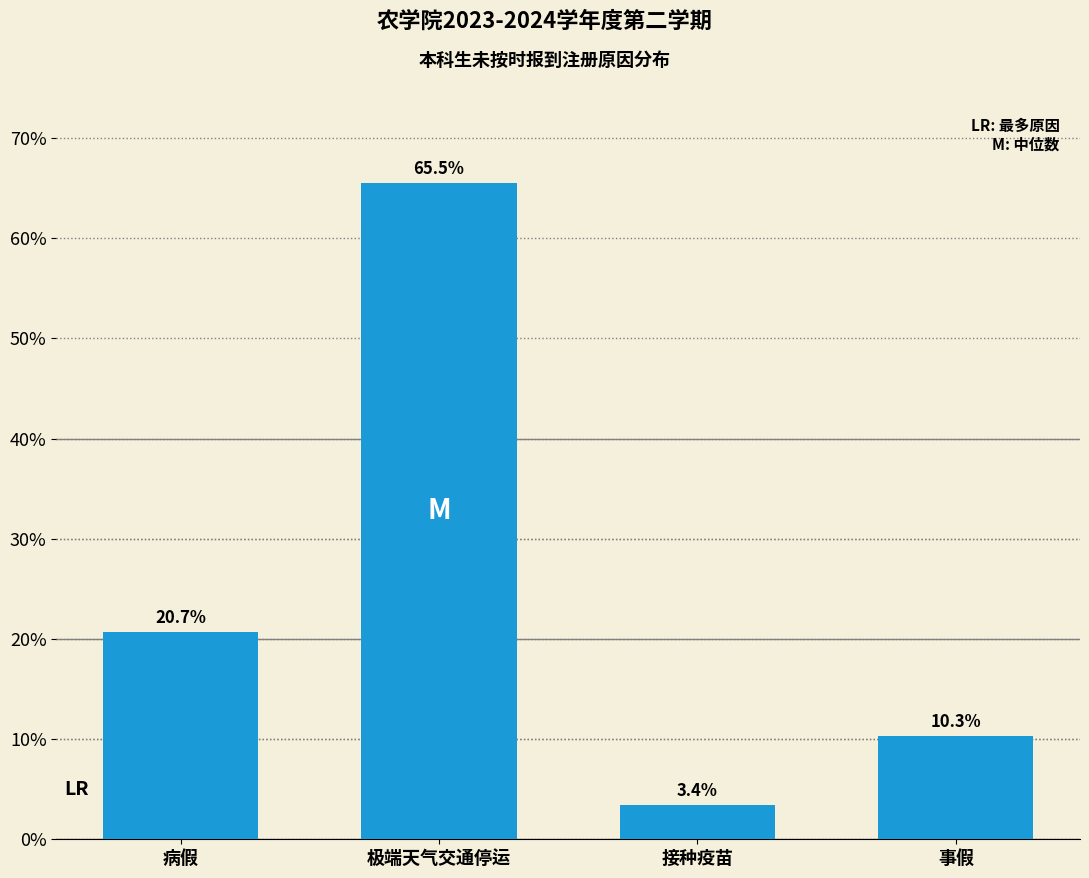

Reading left to right, what are all the values shown in this chart?

20.7	65.5	3.4	10.3